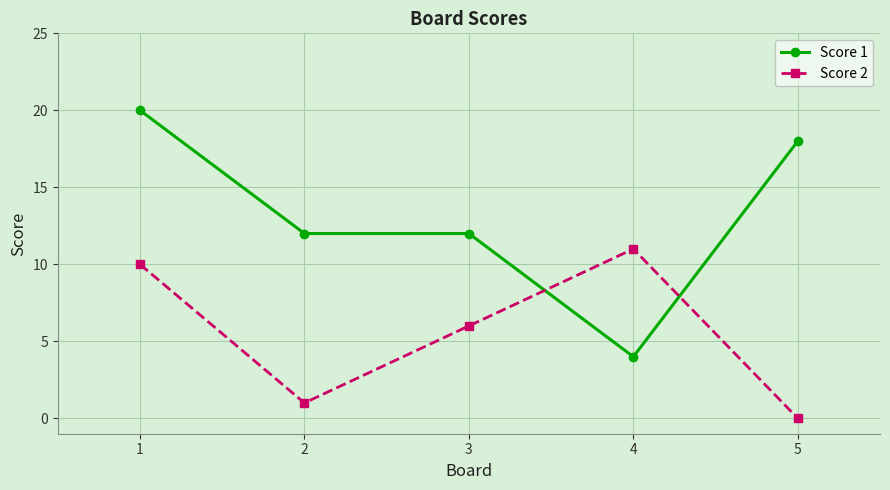

What is the difference between the highest and lowest values at 2?

11